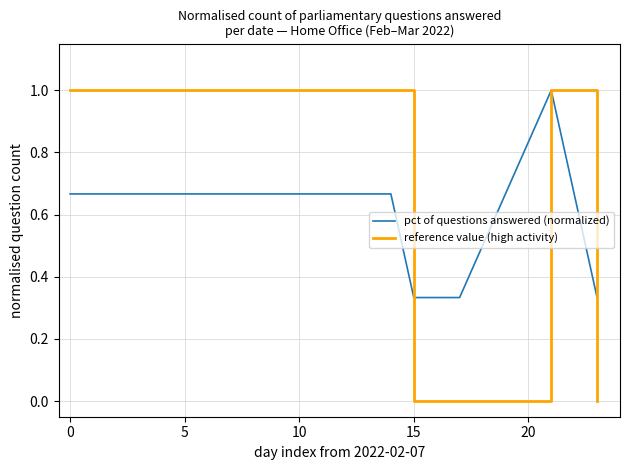

Which series has the widest spread of values?

reference value (high activity)